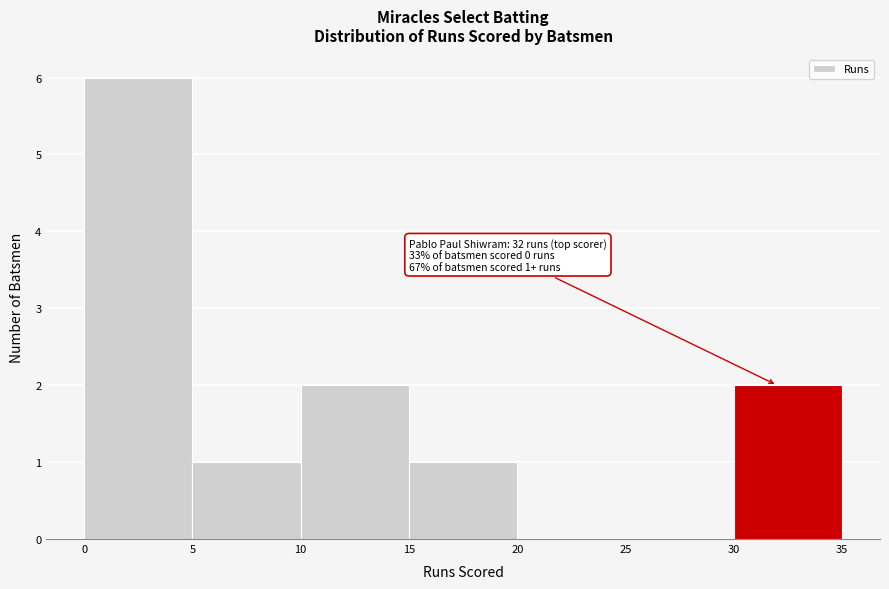

Over which range of the x-axis is the bar tallest?

0 to 5